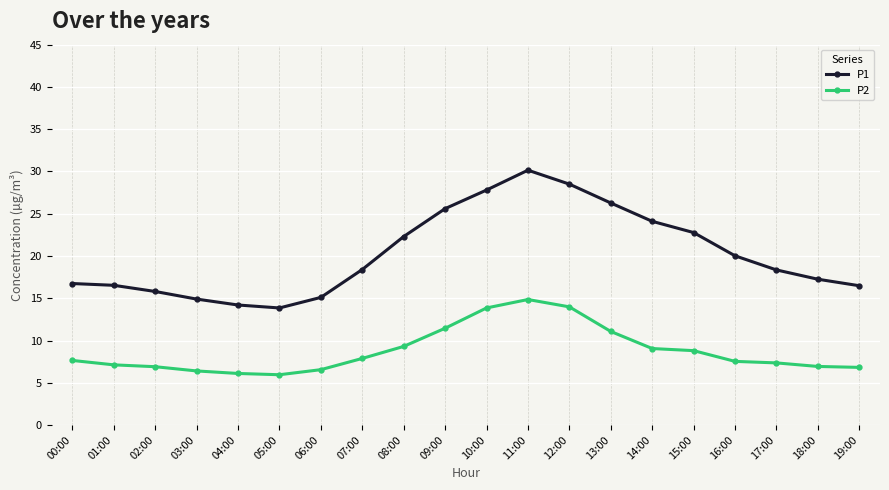

Which series has the largest total across all categories?

P1